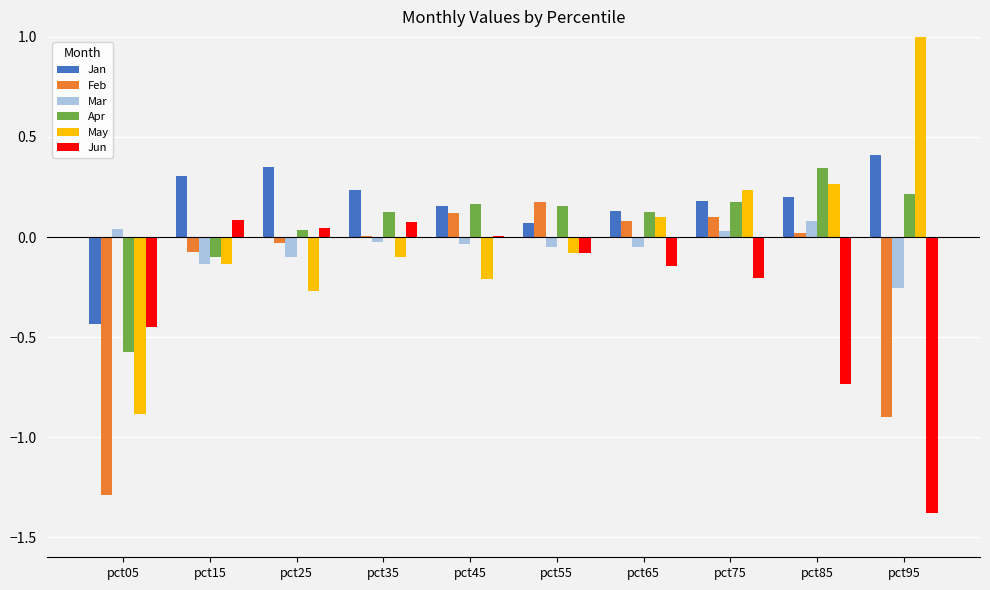

What is the value of the Apr bar at the 4th from the left?

0.1